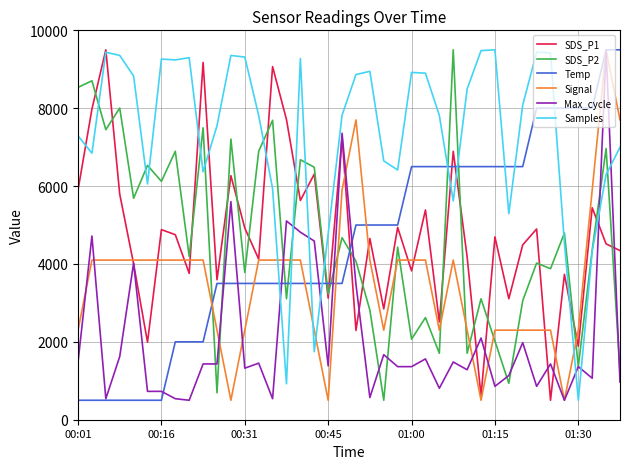

True or false: Temp and Samples cross at least once.

True